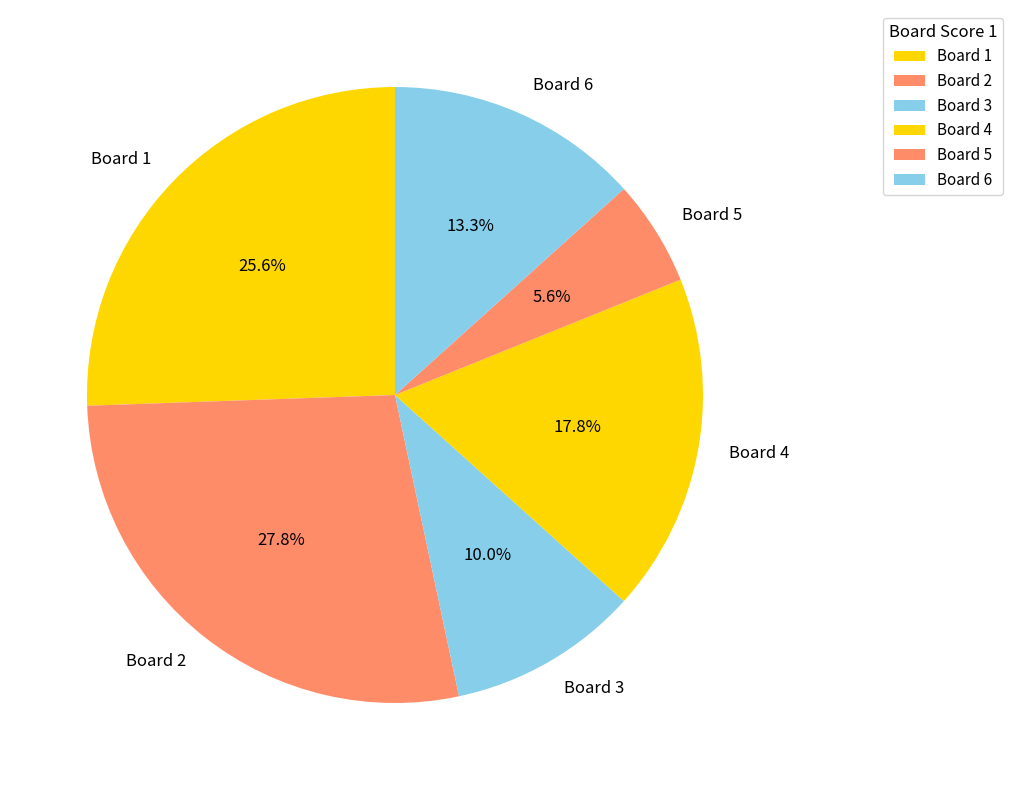

To the nearest percent, what is the average slice percentage?

17%